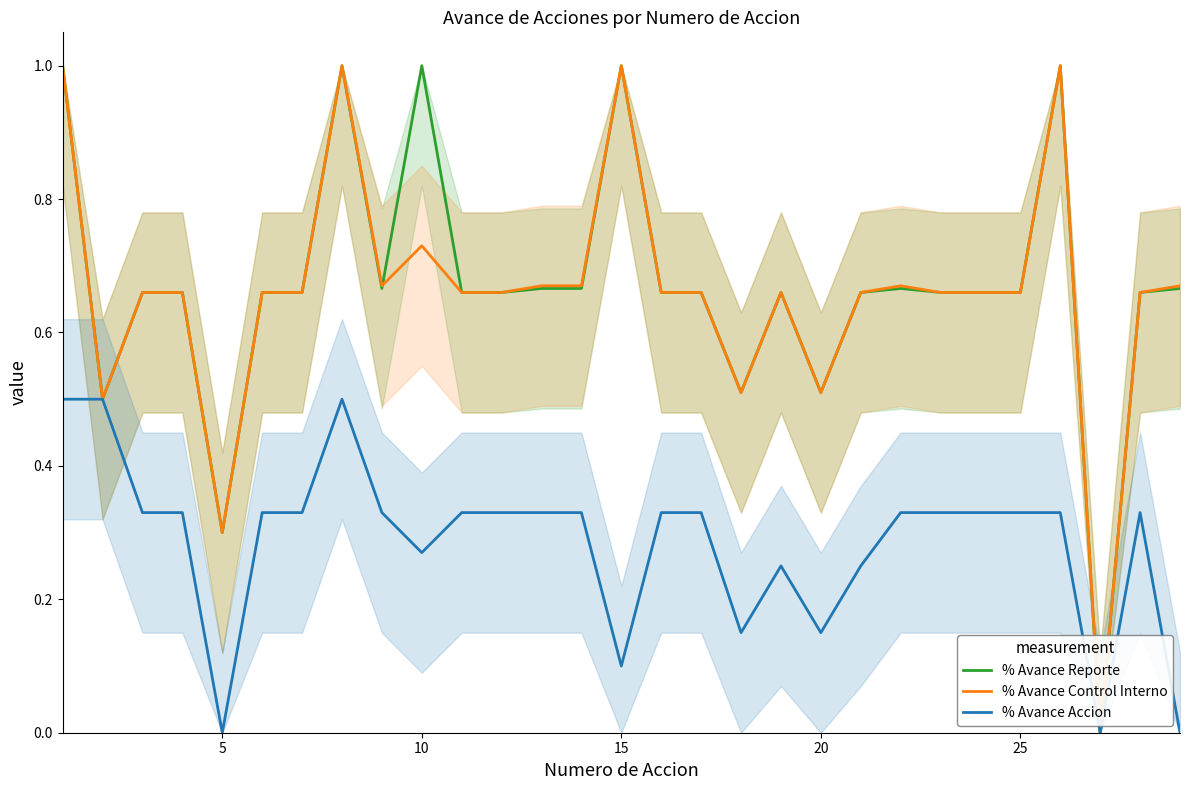

What is the maximum value shown in the chart?

1.0